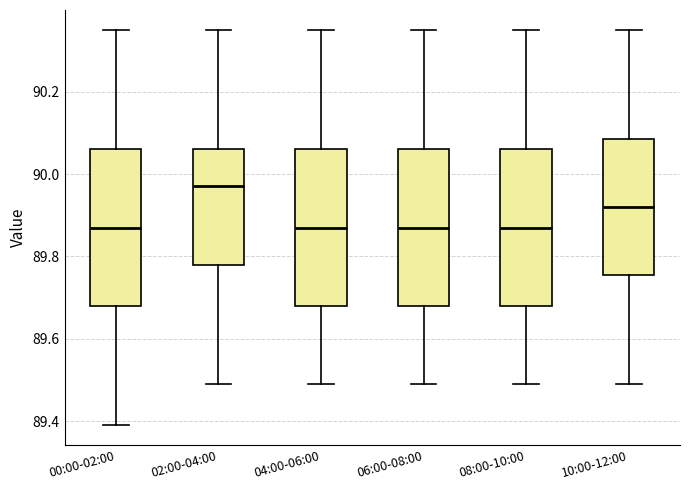

Where is the upper edge of the box for 10:00-12:00 on the y-axis? The values are not printed on the chart, so give them approximately, as read against the axis.

90.08